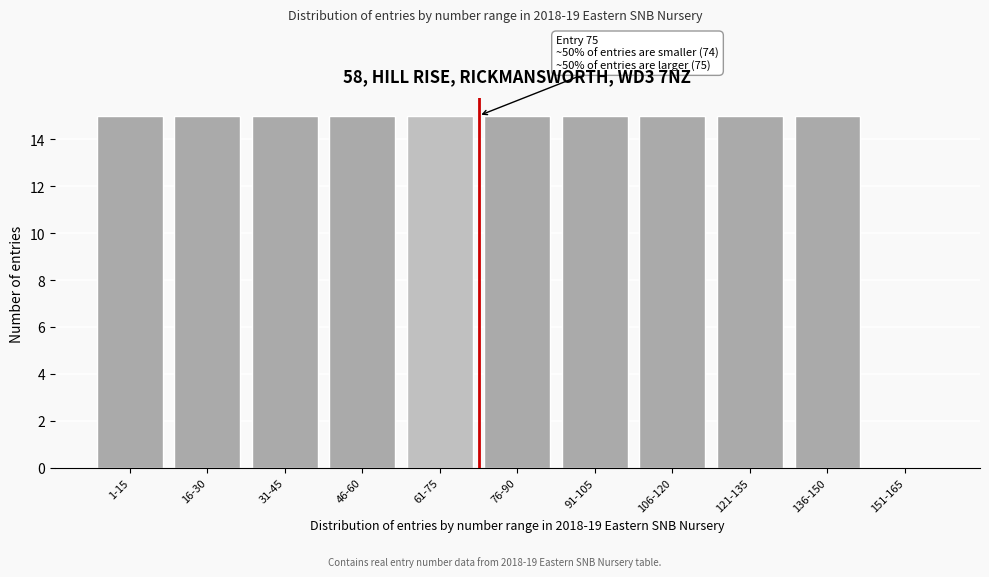

Reading left to right, transcribe all the data shown in this chart.

1-15=15	16-30=15	31-45=15	46-60=15	61-75=15	76-90=15	91-105=15	106-120=15	121-135=15	136-150=15	151-165=0